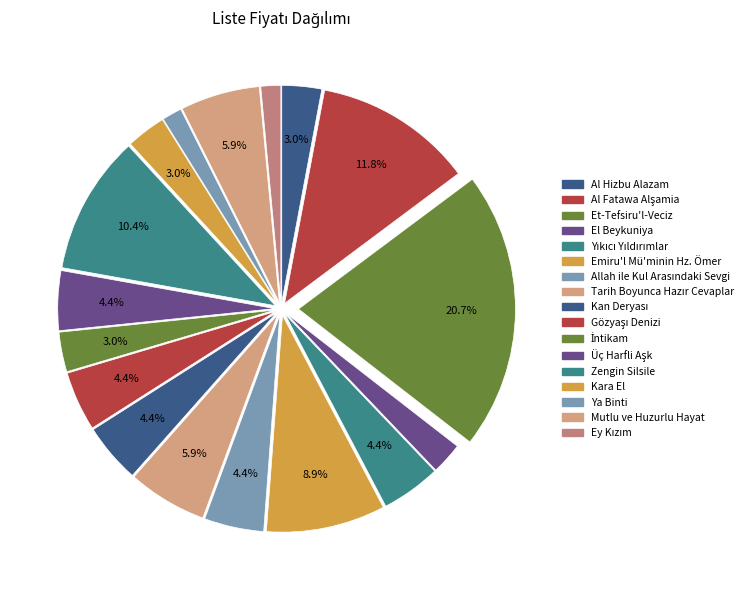

To the nearest percent, what portion does Allah ile Kul Arasındaki Sevgi represent?

4%